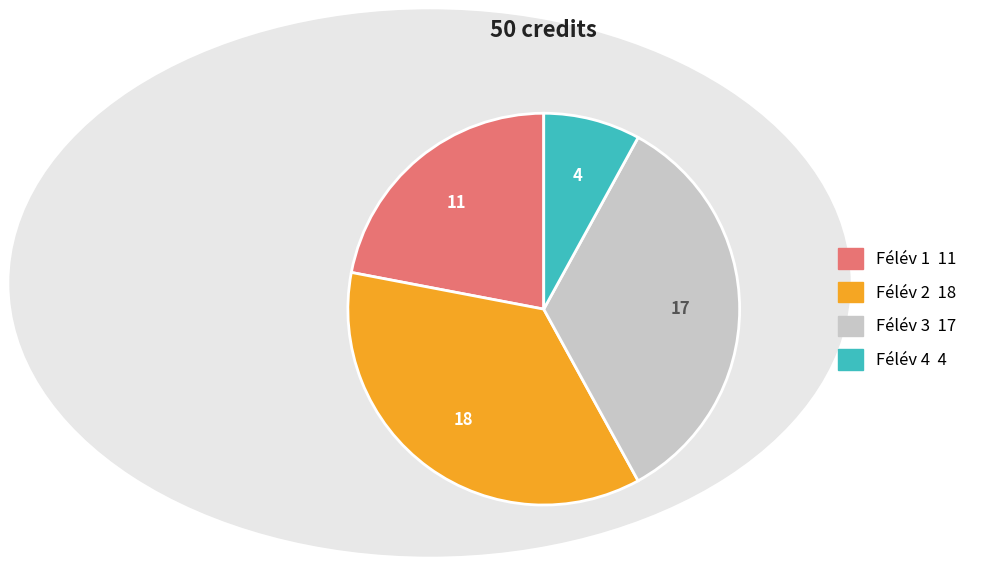

Is the sum of Félév 1 and Félév 3 greater than half?

Yes